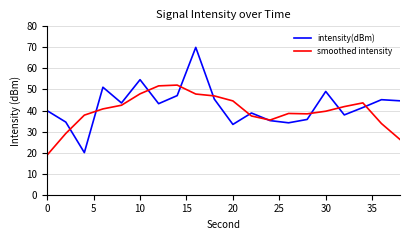

True or false: intensity(dBm) and smoothed intensity intersect in this chart.

True